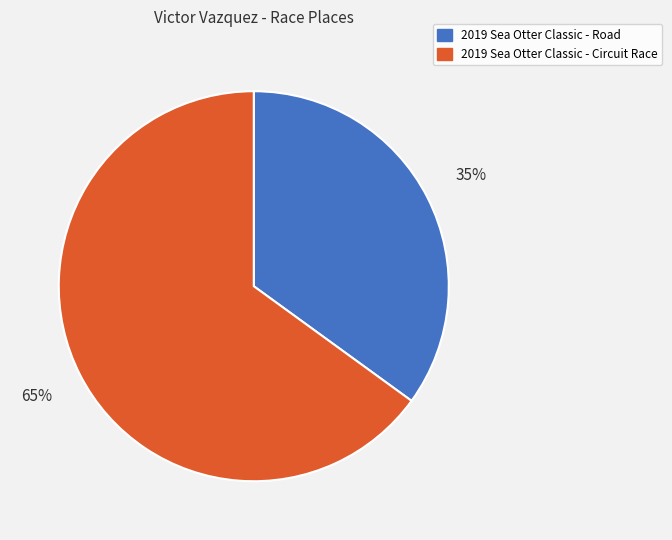

What is the ratio of the value at 2019 Sea Otter Classic - Circuit Race to the value at 2019 Sea Otter Classic - Road?

1.9